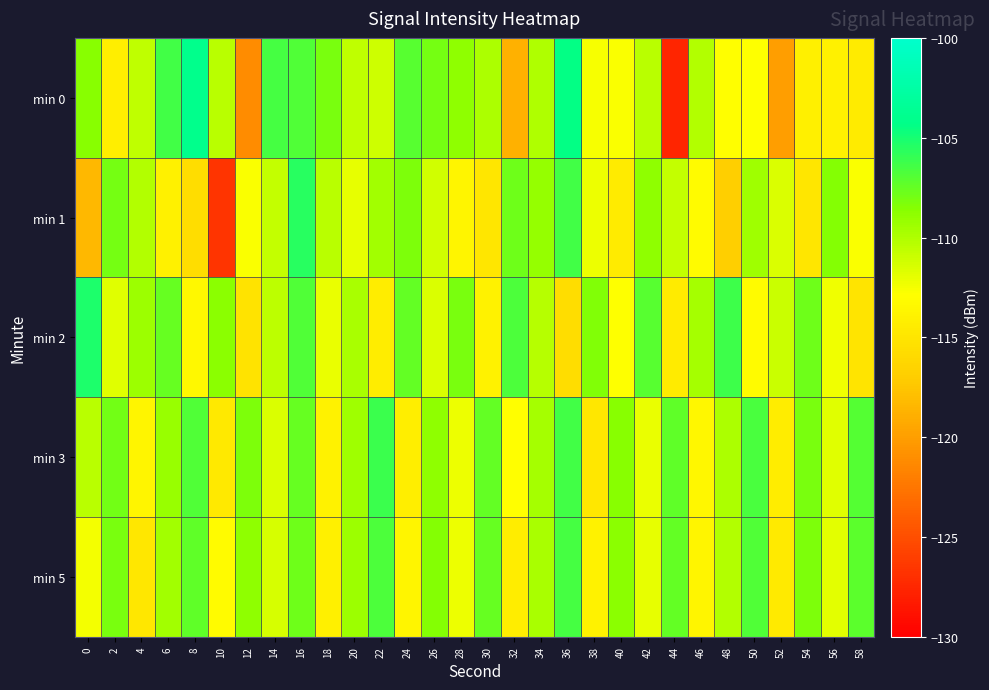

Which category has the highest value across all series?

8